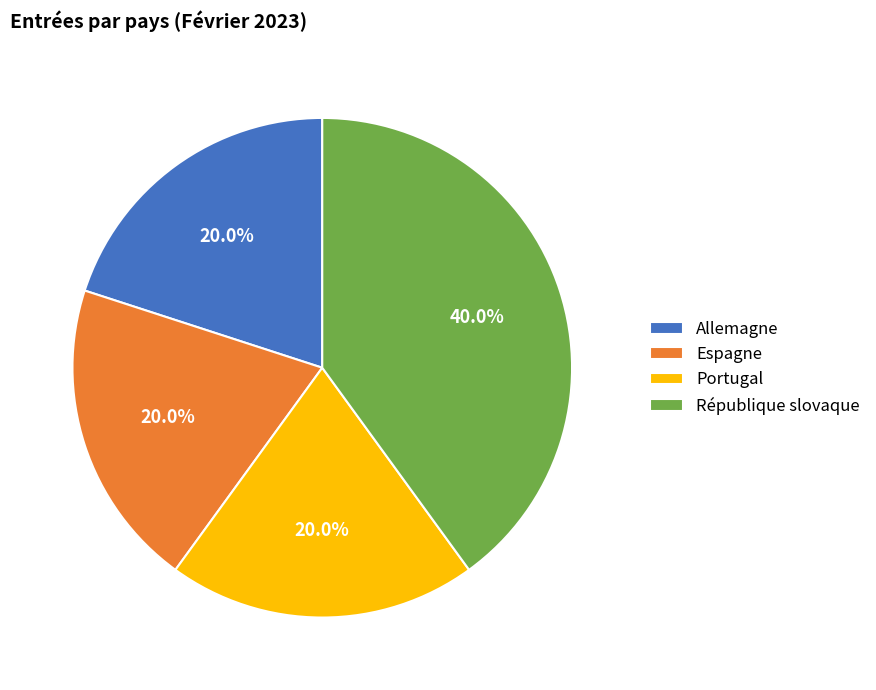

Is Portugal the majority of the pie?

No